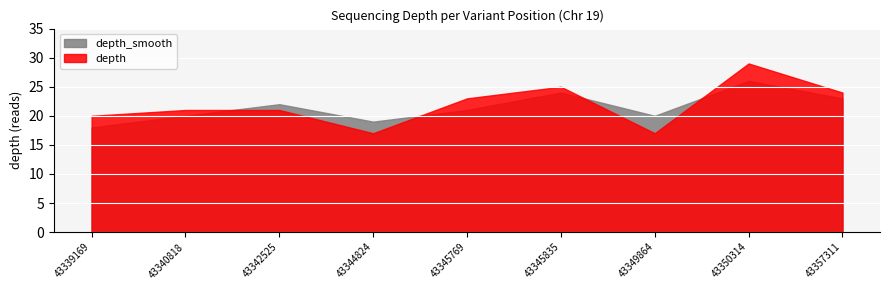

What is the difference between the depth_smooth values at 43344824 and 43350314?

7